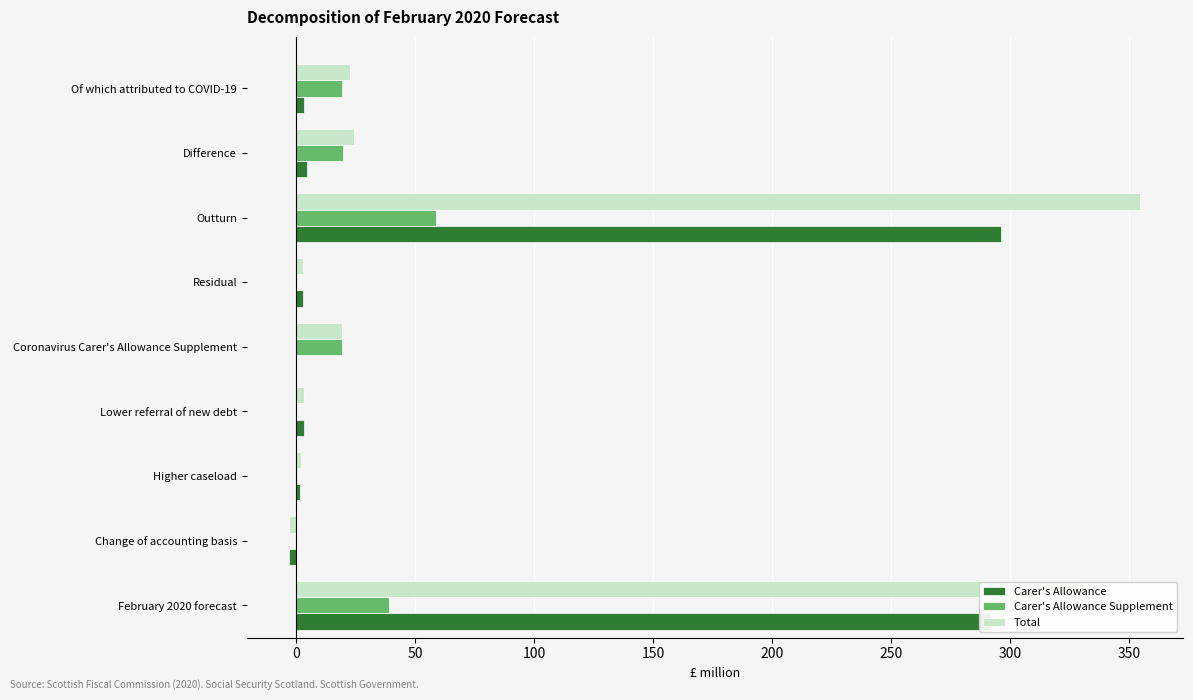

What is the average value of the Carer's Allowance series?

66.7